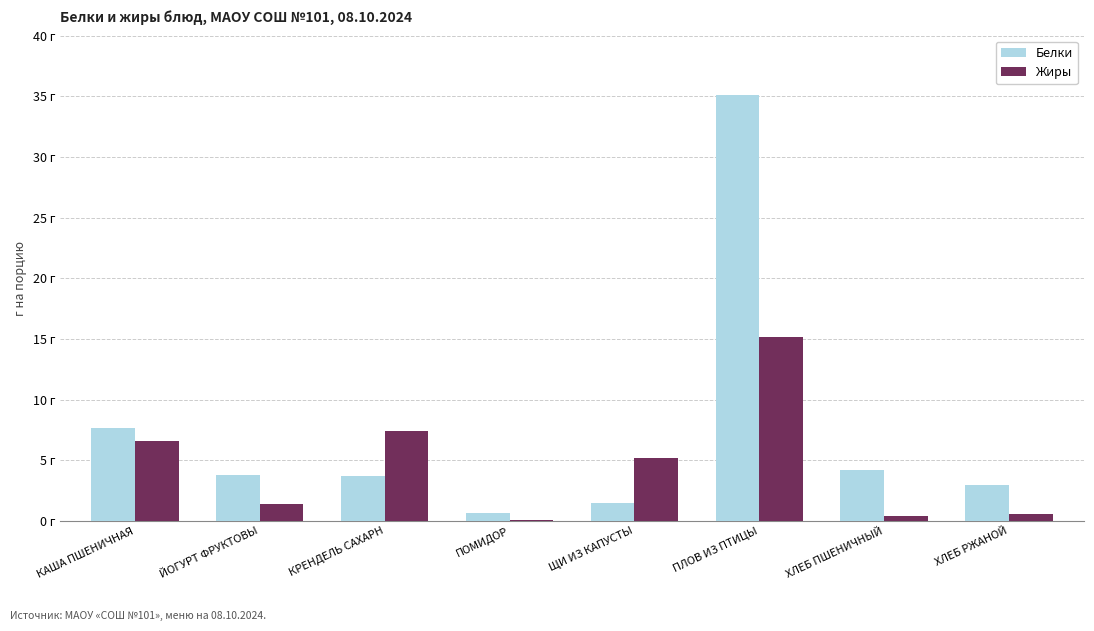

Which series has the widest spread of values?

Белки